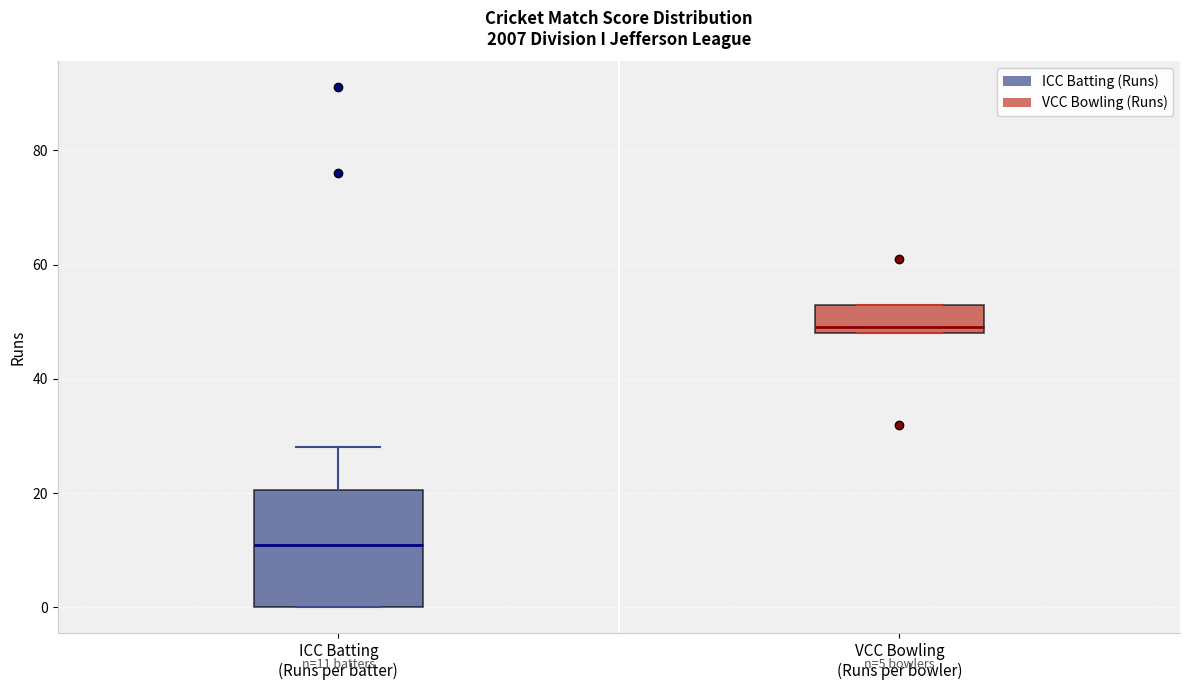

Which box is the tallest, from its lower edge to its upper edge?

ICC Batting (Runs per batter)